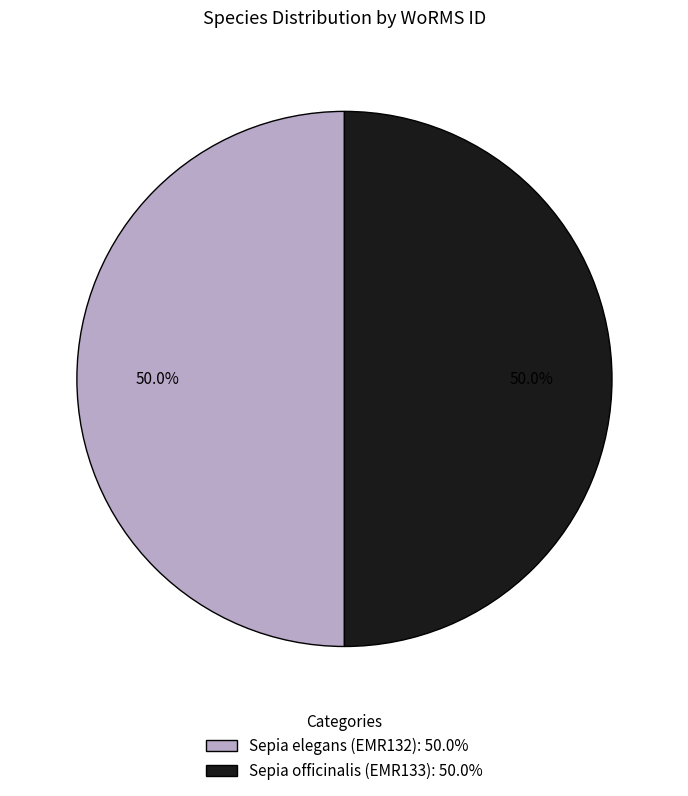

What percentage is the Sepia officinalis (EMR133) slice, to the nearest percent?

50%